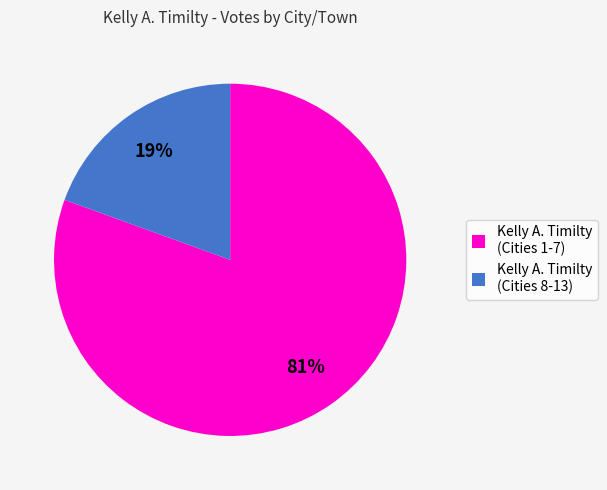

The Kelly A. Timilty (Cities 1-7) slice represents 81% of the pie. True or false?

True